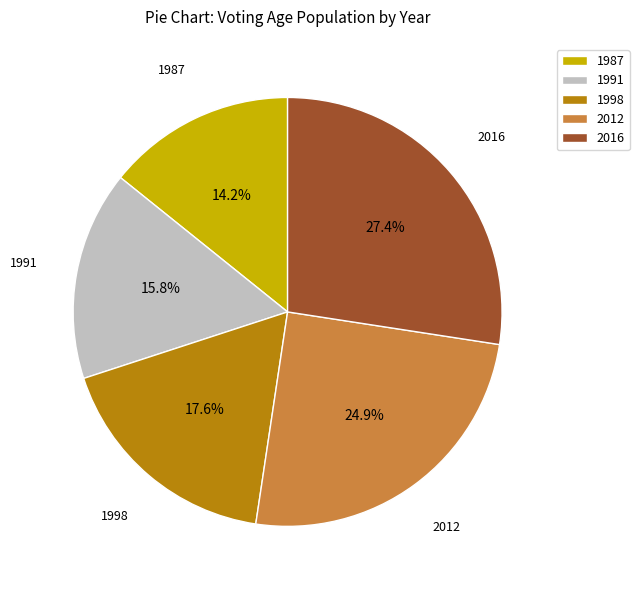

How many slices are in this pie chart?

5